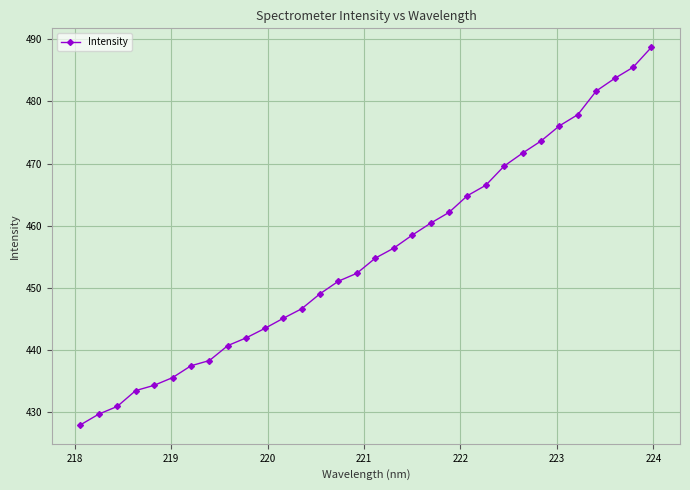

Does the chart display data point markers on the line(s)?

Yes